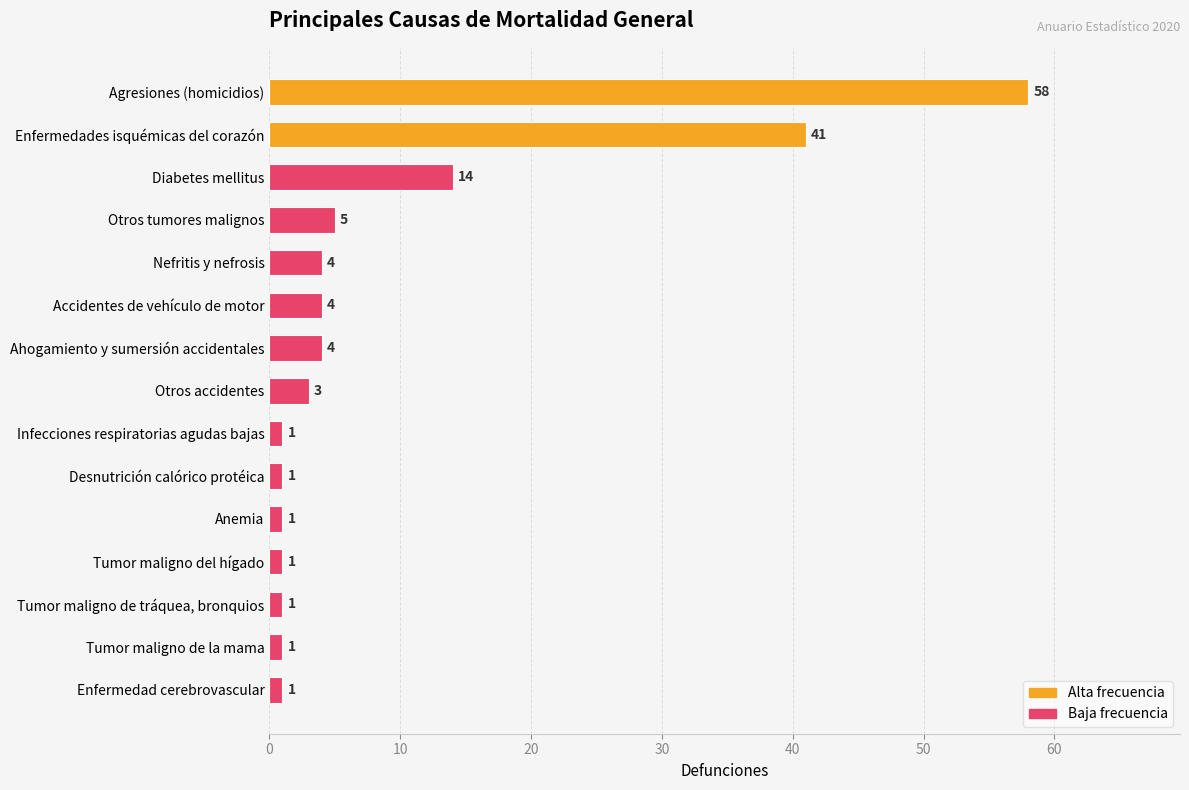

What is the maximum value shown in the chart?

58